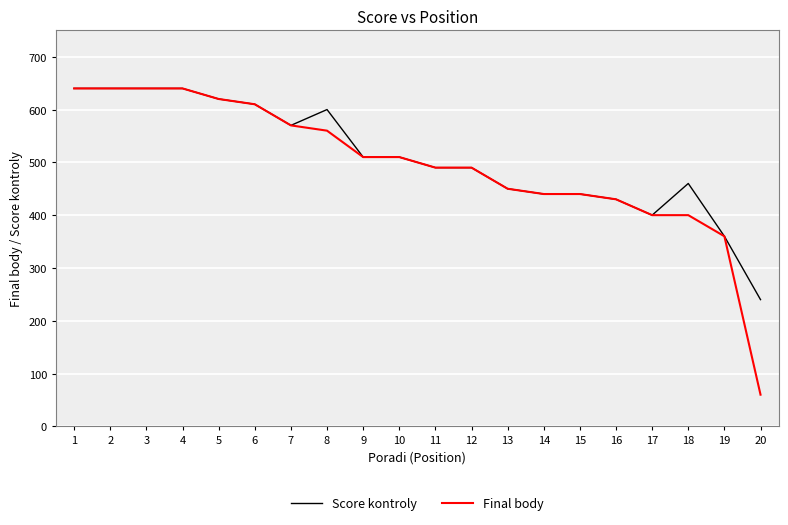

Read the Score kontroly value at 6, to the nearest 10.

610